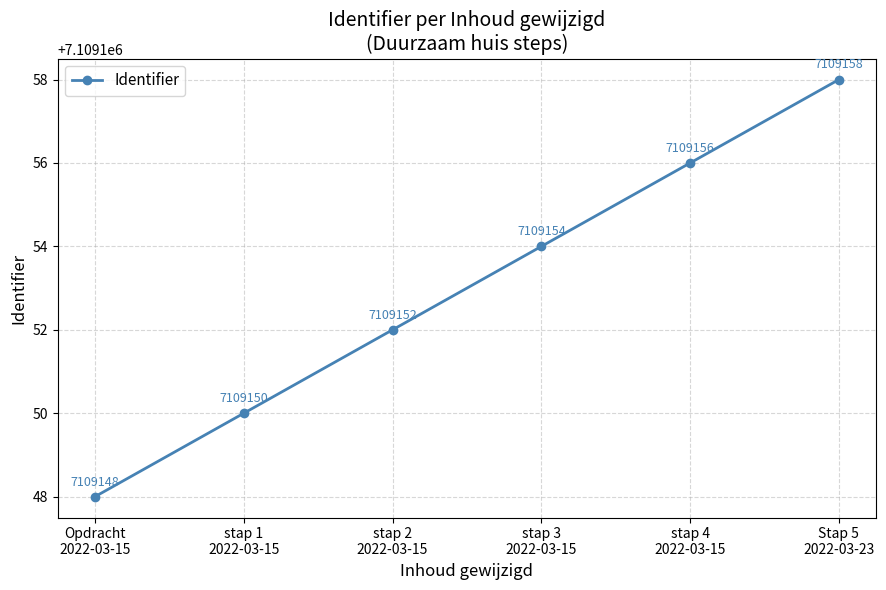

At which category does the chart reach its minimum across all series?

Opdracht
2022-03-15